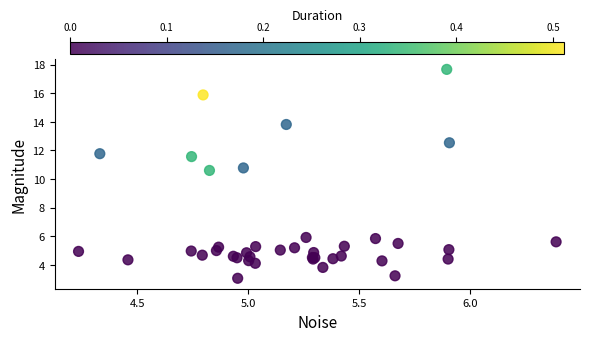

What Y value in the scatter plot is closest to 10?

10.6